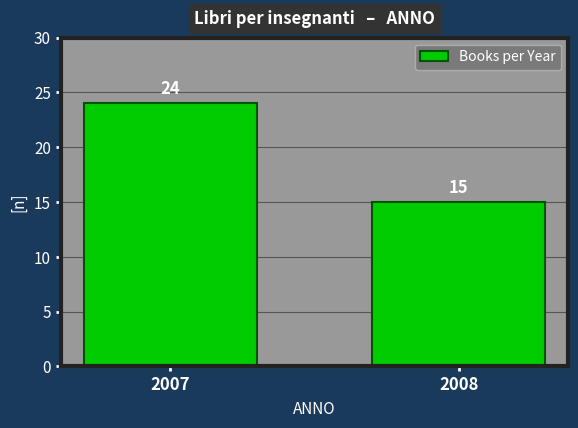

Reading left to right, transcribe all the data shown in this chart.

24	15